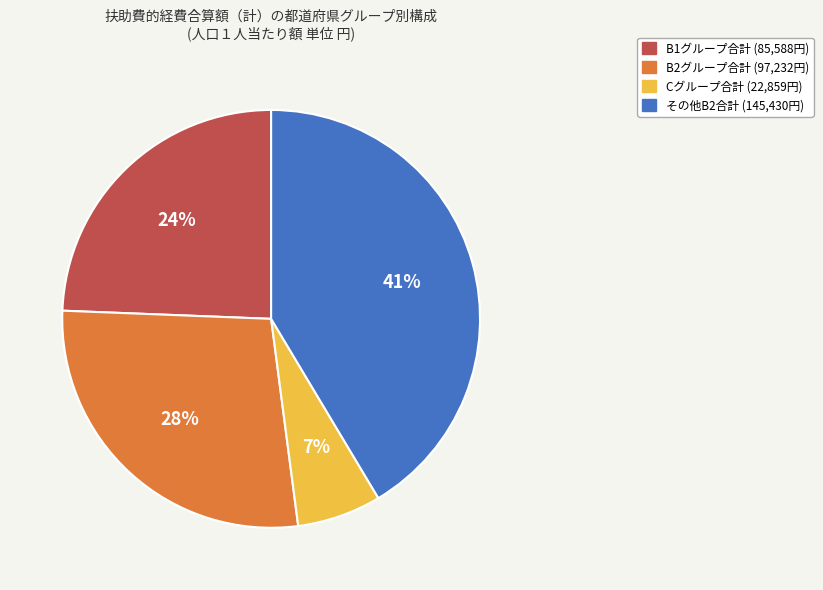

Combined, do B1グループ合計 (85,588円) and その他B2合計 (145,430円) account for over 50%?

Yes